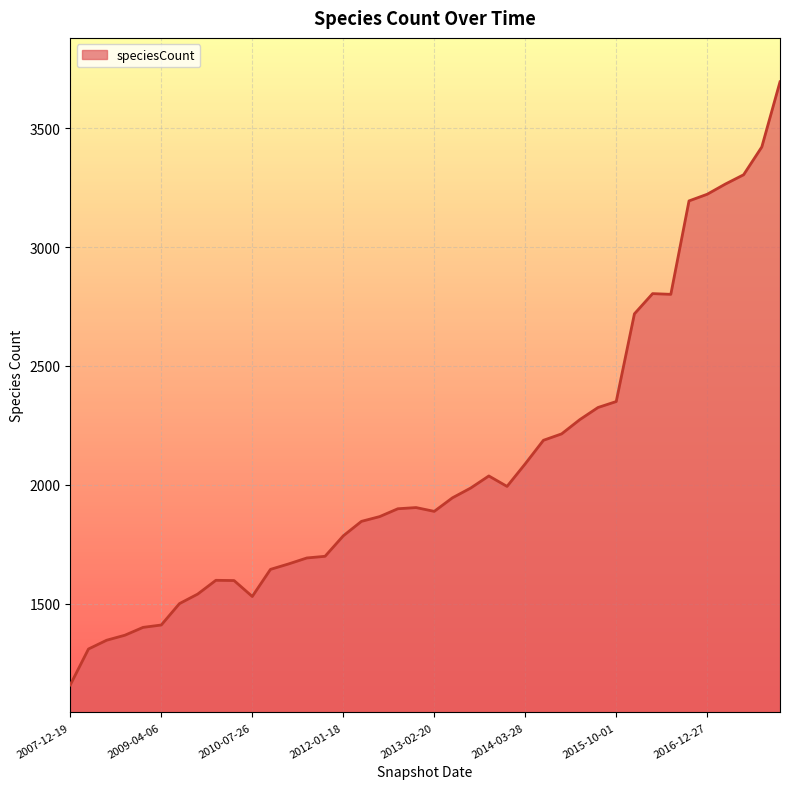

What is the difference between the maximum and minimum values?

2537